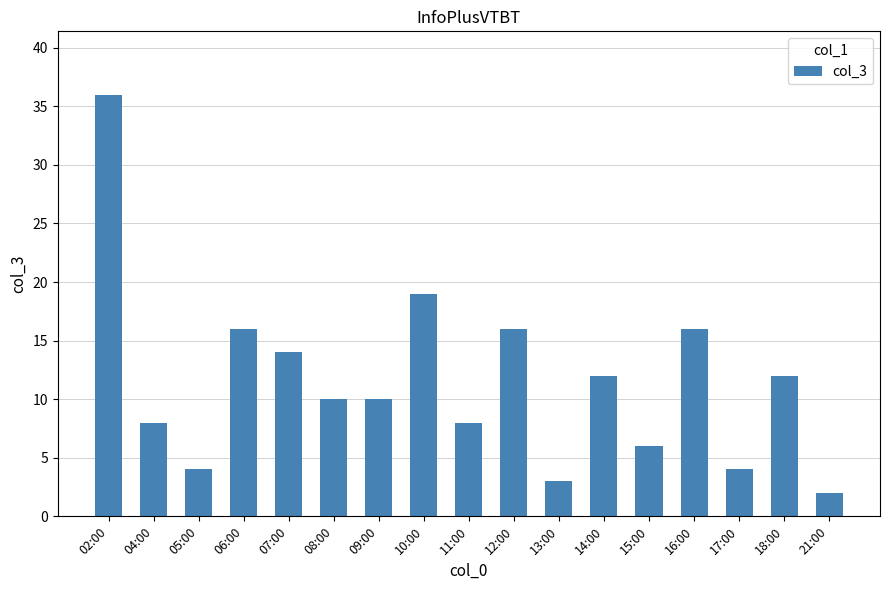

What is the approximate value at 18:00?

12